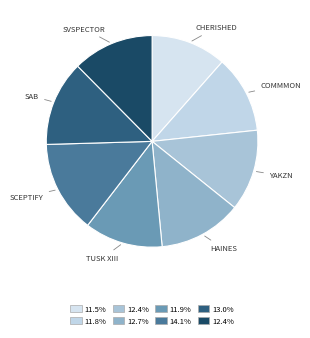

Rank the categories by value from highest to lowest.

Sceptify, Sab, Haines, yakzn, Svspector, Tusk XIII, Commmon, Cherished